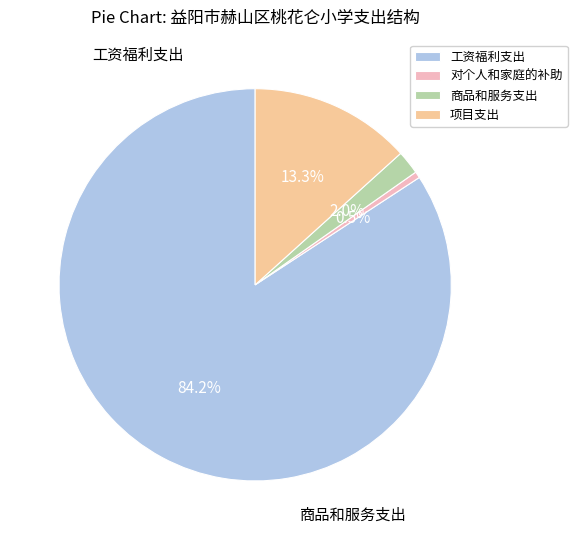

To the nearest percent, what is the difference between the largest and smallest slice percentages?

84%